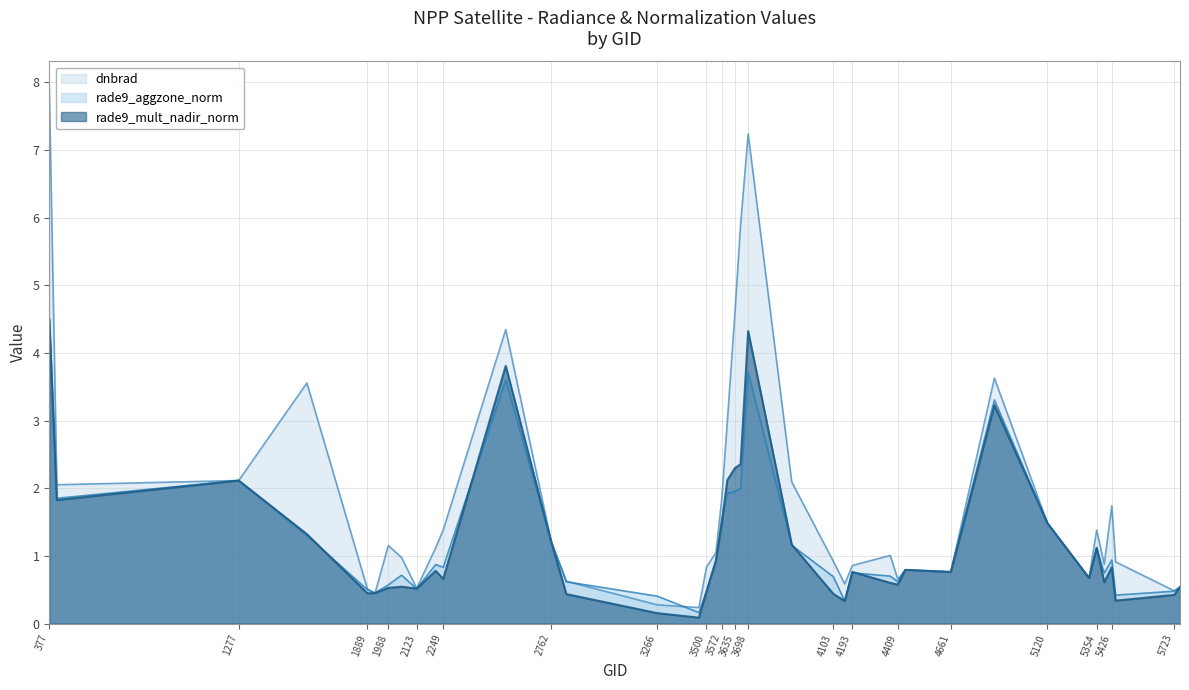

Reading left to right, what are all the values shown in this chart?

dnbrad: 7.9	2.1	2.1	3.6	0.5	0.5	1.2	1.0	0.5	1.1	1.4	4.3	1.2	0.6	0.3	0.2	0.8	1.1	1.8	3.0	4.6	5.9	7.2	2.1	0.9	0.6	0.9	1.0	0.7	0.8	0.8	3.6	1.5	0.7	1.4	0.9	1.7	0.9	0.5	0.5
rade9_mult_nadir_norm: 4.5	1.8	2.1	1.3	0.4	0.5	0.5	0.5	0.5	0.8	0.7	3.8	1.2	0.4	0.2	0.1	0.5	0.9	1.5	2.1	2.3	2.4	4.3	1.2	0.4	0.3	0.8	0.6	0.6	0.8	0.8	3.2	1.5	0.7	1.1	0.6	0.8	0.3	0.4	0.5
rade9_aggzone_norm: 4.5	1.9	2.1	1.3	0.5	0.5	0.6	0.7	0.5	0.9	0.8	3.6	1.2	0.6	0.4	0.2	0.5	0.9	1.5	1.9	2.0	2.0	3.7	1.2	0.7	0.3	0.8	0.7	0.6	0.8	0.8	3.3	1.5	0.7	1.1	0.7	0.9	0.4	0.5	0.5